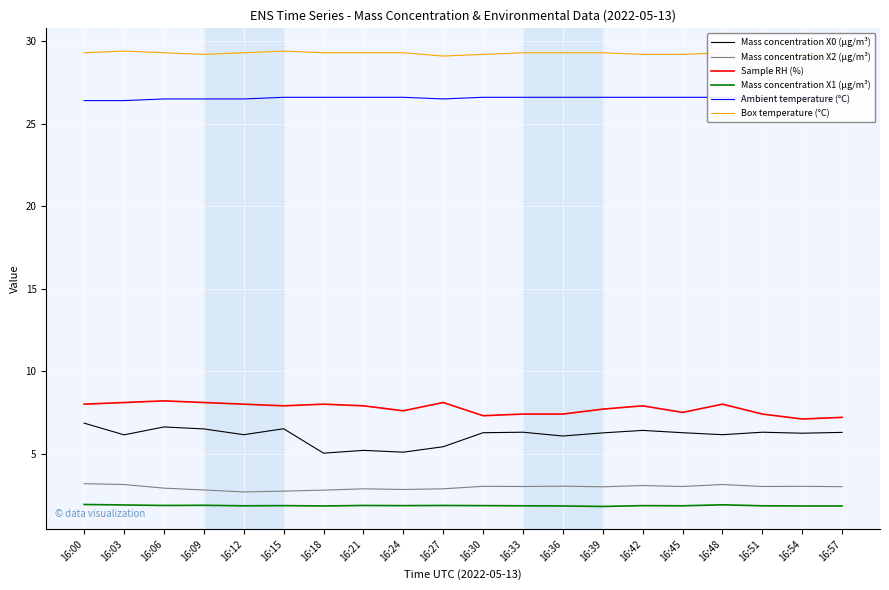

What is the maximum value for Sample RH (%)?

8.2